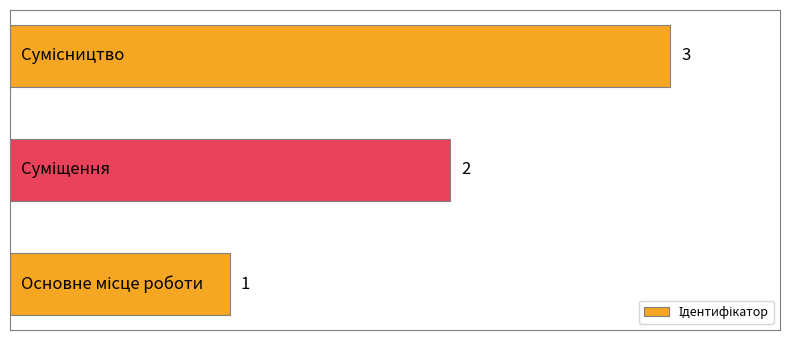

What is the minimum value shown in the chart?

1